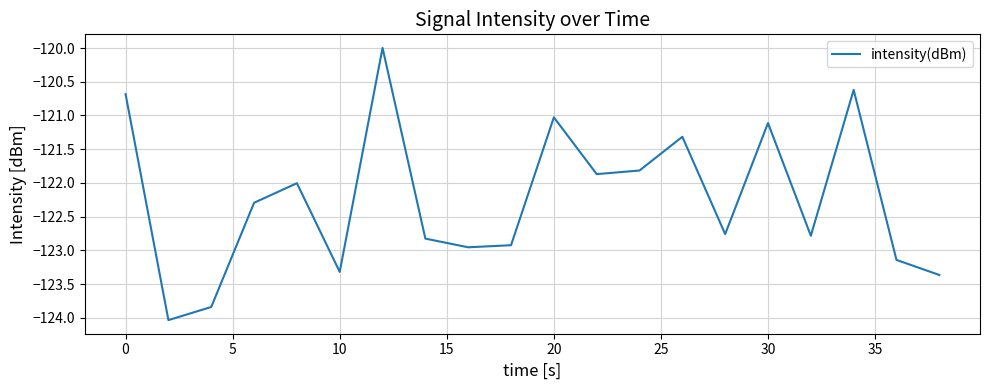

What is the minimum value shown in the chart?

-124.0